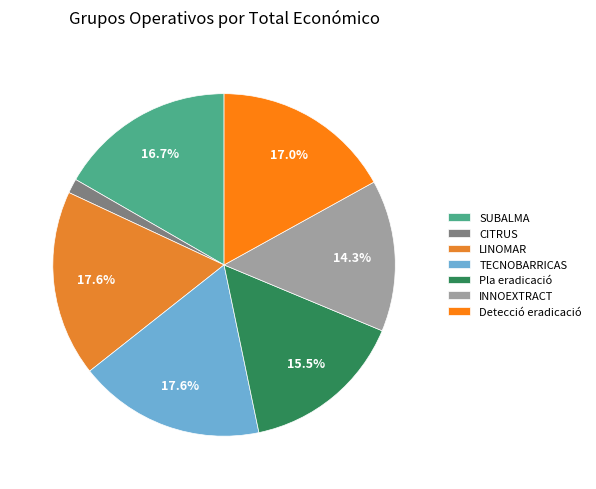

Does any single category account for the majority?

No